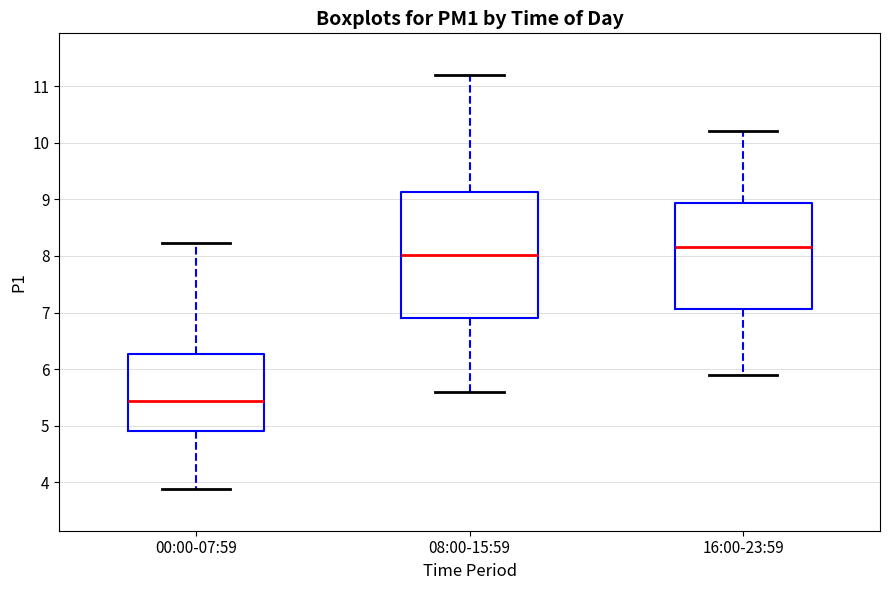

Reading left to right, read every box against the y-axis: the position of its median line, the range the box covers, and the ends of its whiskers. The values are not printed on the chart, so give them approximately, as read against the axis.

00:00-07:59: median 5.4, box 4.9 to 6.3, whiskers 3.9 to 8.2
08:00-15:59: median 8.0, box 6.9 to 9.1, whiskers 5.6 to 11.2
16:00-23:59: median 8.2, box 7.1 to 8.9, whiskers 5.9 to 10.2